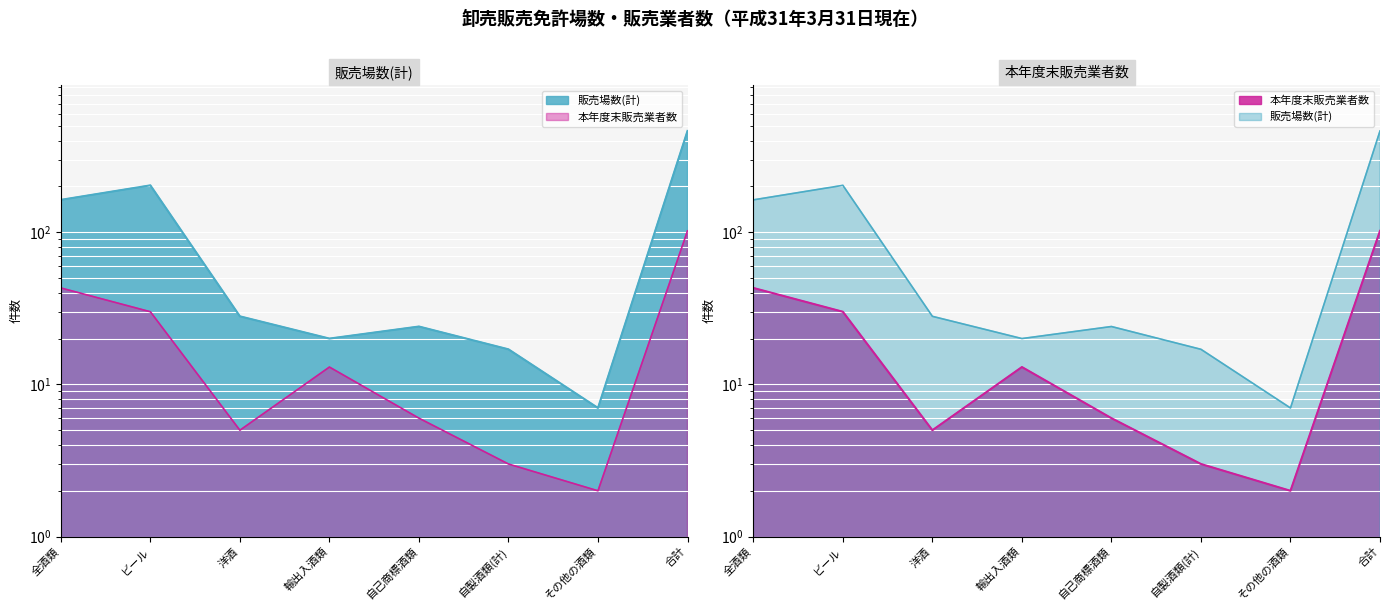

At その他の酒類, list the series in order from smallest to largest.

本年度末販売業者数, 販売場数(計)